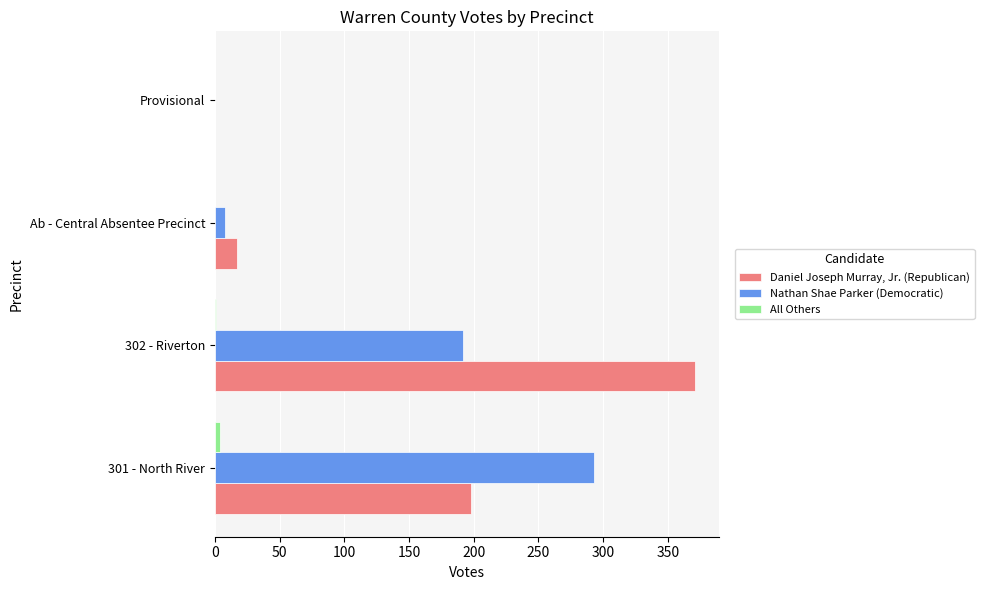

True or false: Nathan Shae Parker (Democratic) has a value of 192 at 302 - Riverton.

True